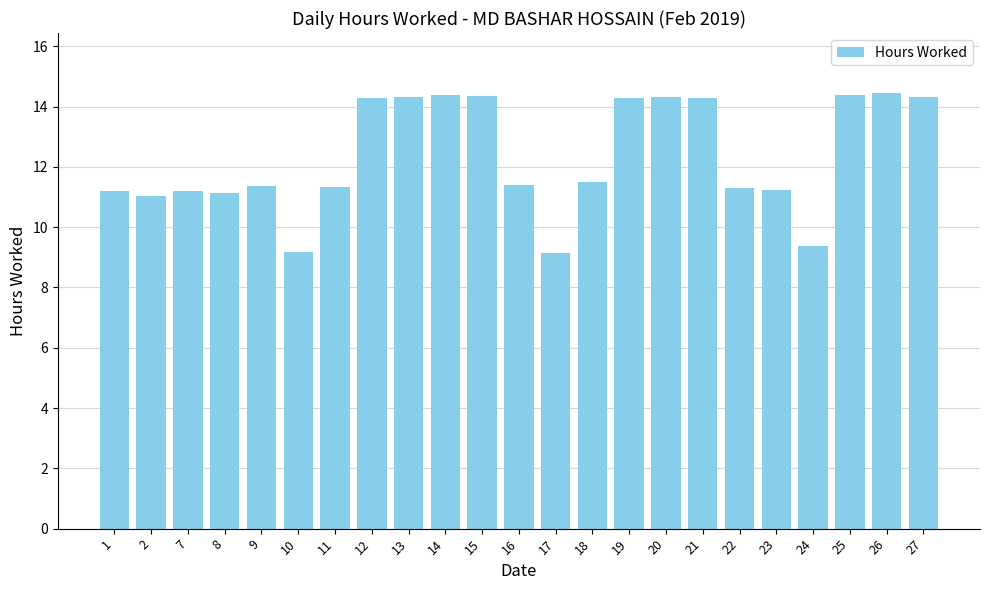

What is the sum of all values?

283.7